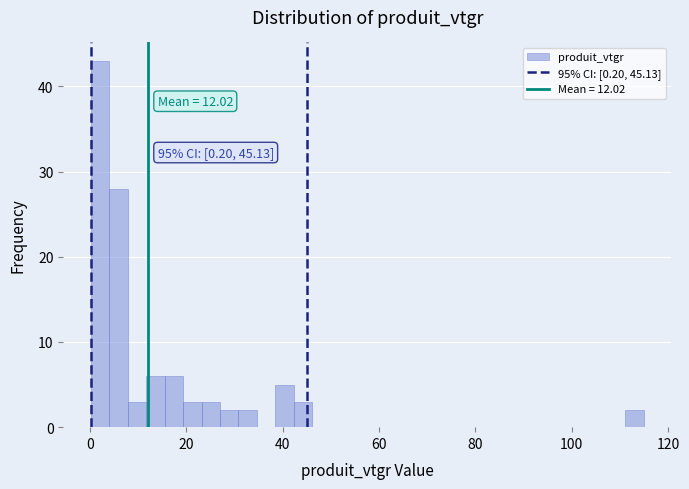

Around what value on the x-axis is the tallest bar? Give the approximate position of its centre, as read against the axis.

2